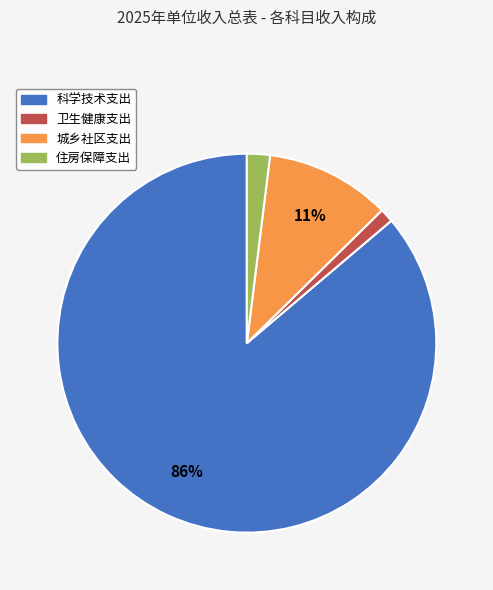

To the nearest percent, what is the average slice percentage?

25%